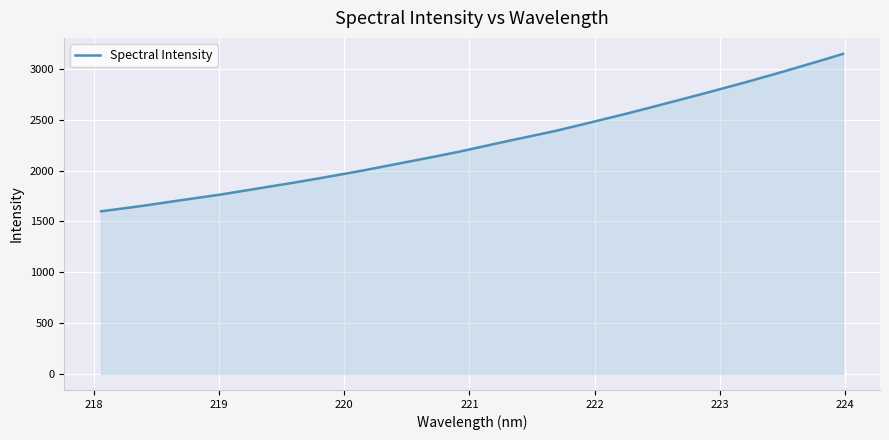

How many values are below 2238?

16